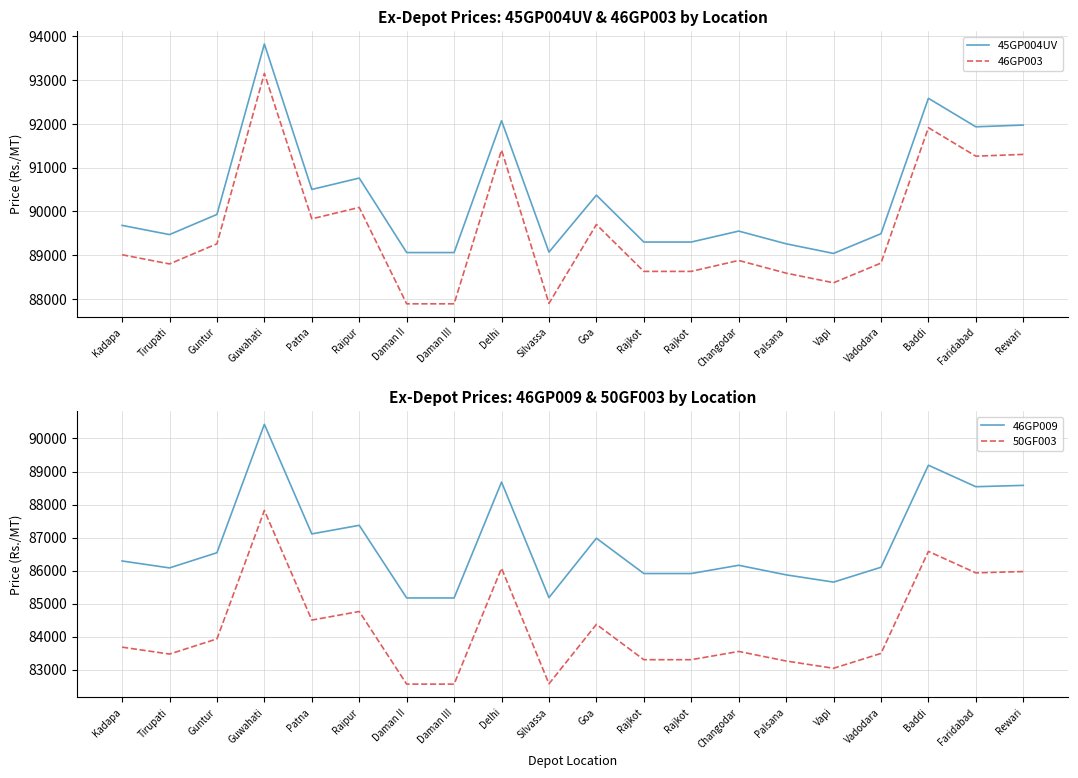

True or false: 45GP004UV and 46GP003 intersect in this chart.

False